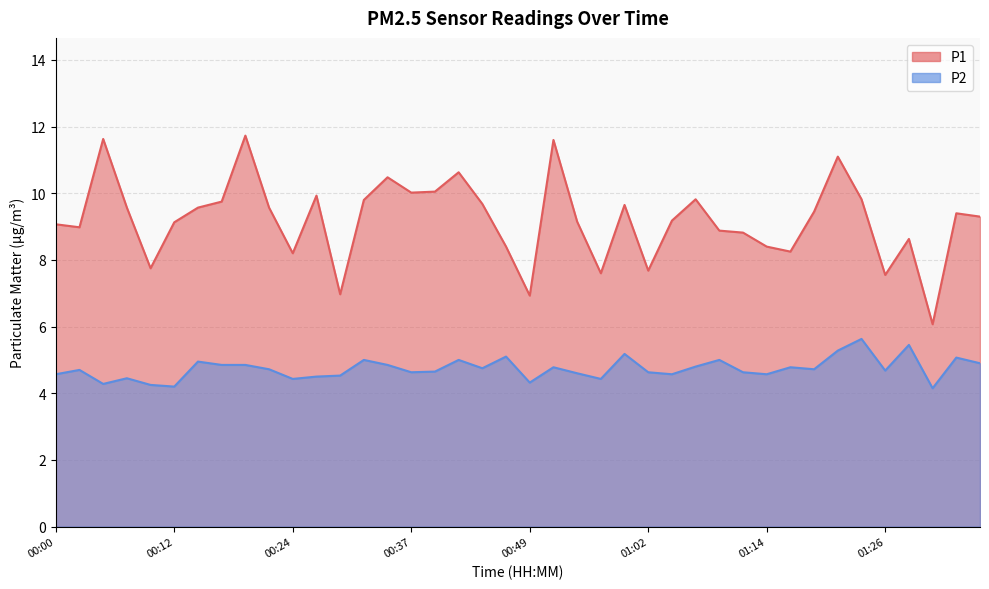

The P2 series shows 9.1 at 01:33. True or false?

False